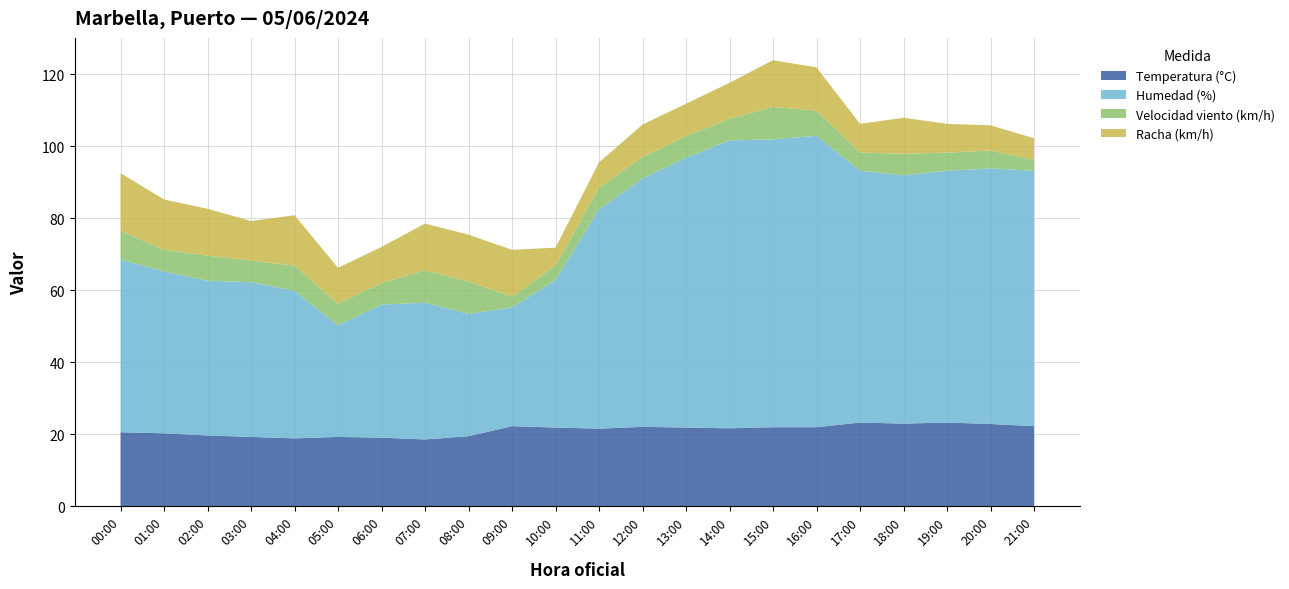

Reading left to right, transcribe all the data shown in this chart.

Temperatura (°C): 20.5	20.2	19.6	19.2	18.8	19.2	19.0	18.5	19.4	22.2	21.8	21.5	22.0	21.8	21.6	21.9	21.9	23.2	22.9	23.2	22.8	22.2
Humedad (%): 48.0	45.0	43.0	43.0	41.0	31.0	37.0	38.0	34.0	33.0	41.0	61.0	69.0	75.0	80.0	80.0	81.0	70.0	69.0	70.0	71.0	71.0
Velocidad viento (km/h): 8.0	6.0	7.0	6.0	7.0	6.0	6.0	9.0	9.0	3.0	4.0	6.0	6.0	6.0	6.0	9.0	7.0	5.0	6.0	5.0	5.0	3.0
Racha (km/h): 16.0	14.0	13.0	11.0	14.0	10.0	10.0	13.0	13.0	13.0	5.0	7.0	9.0	9.0	10.0	13.0	12.0	8.0	10.0	8.0	7.0	6.0